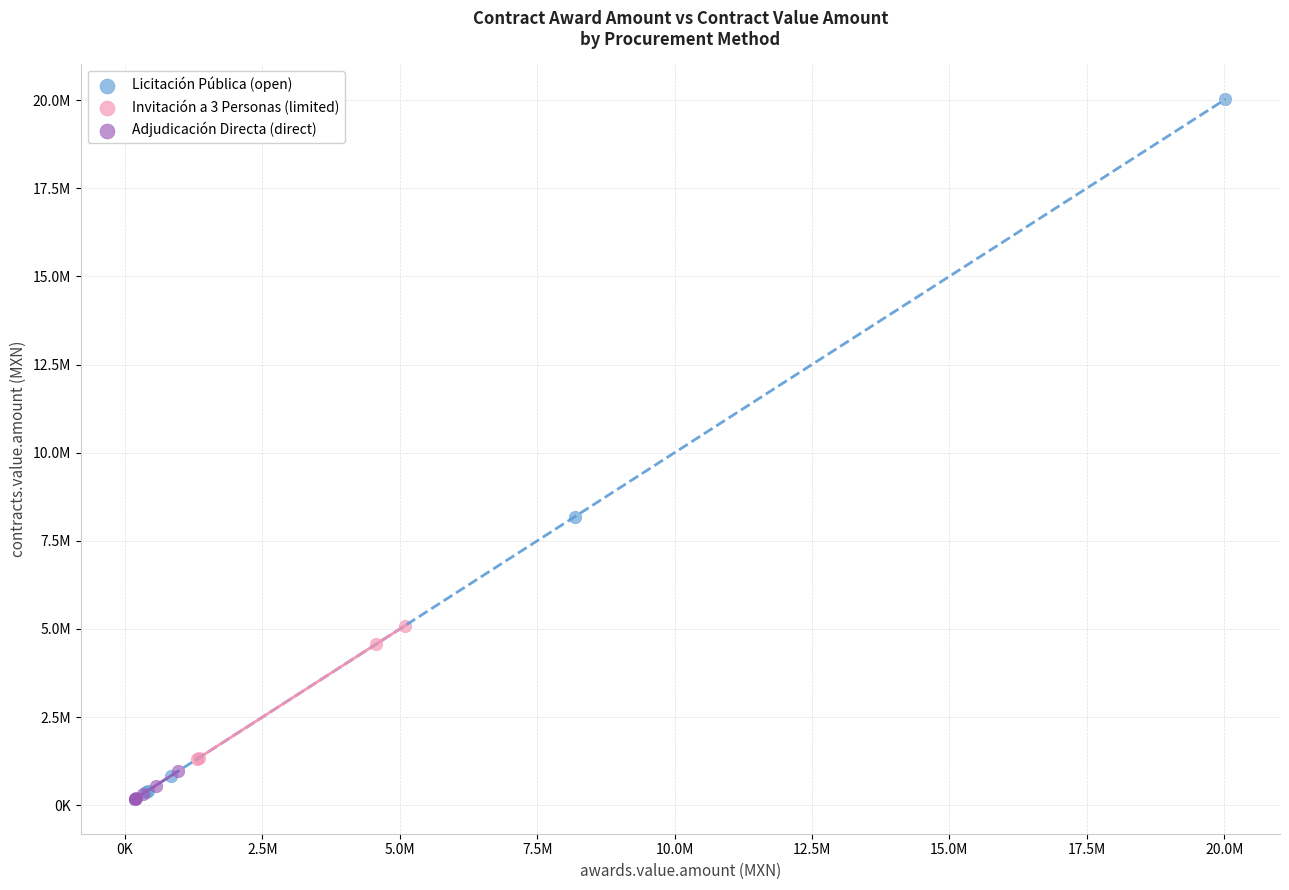

Which series has the largest Y range (max minus min)?

Licitación Pública (open)